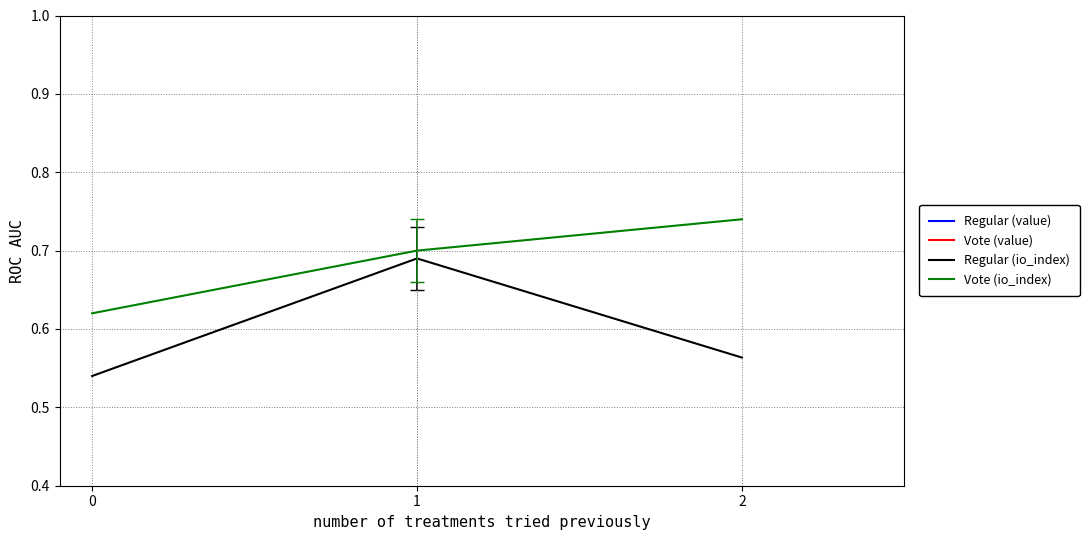

At 0, list the series in order from largest to smallest.

Regular (value), Vote (value), Vote (io_index), Regular (io_index)